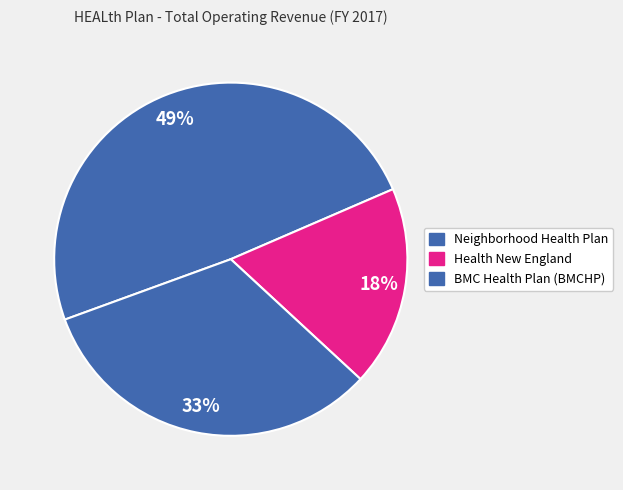

Count the number of slices in the pie.

3